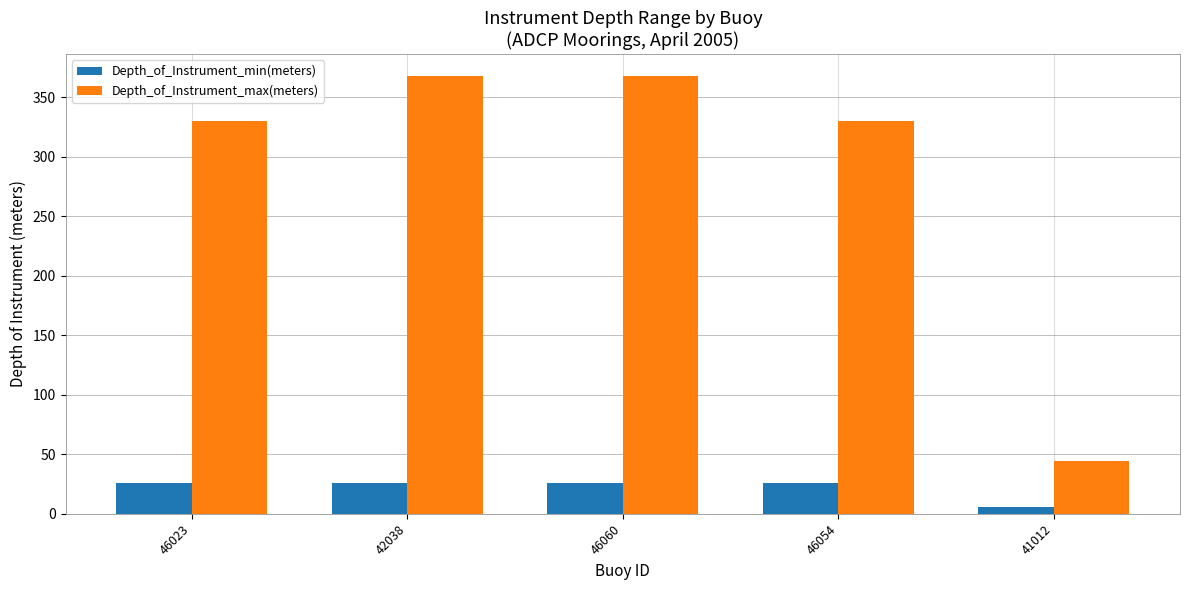

Reading left to right, list all the values displayed in this chart.

Depth_of_Instrument_min(meters): 26	26	26	26	6
Depth_of_Instrument_max(meters): 330	368	368	330	44